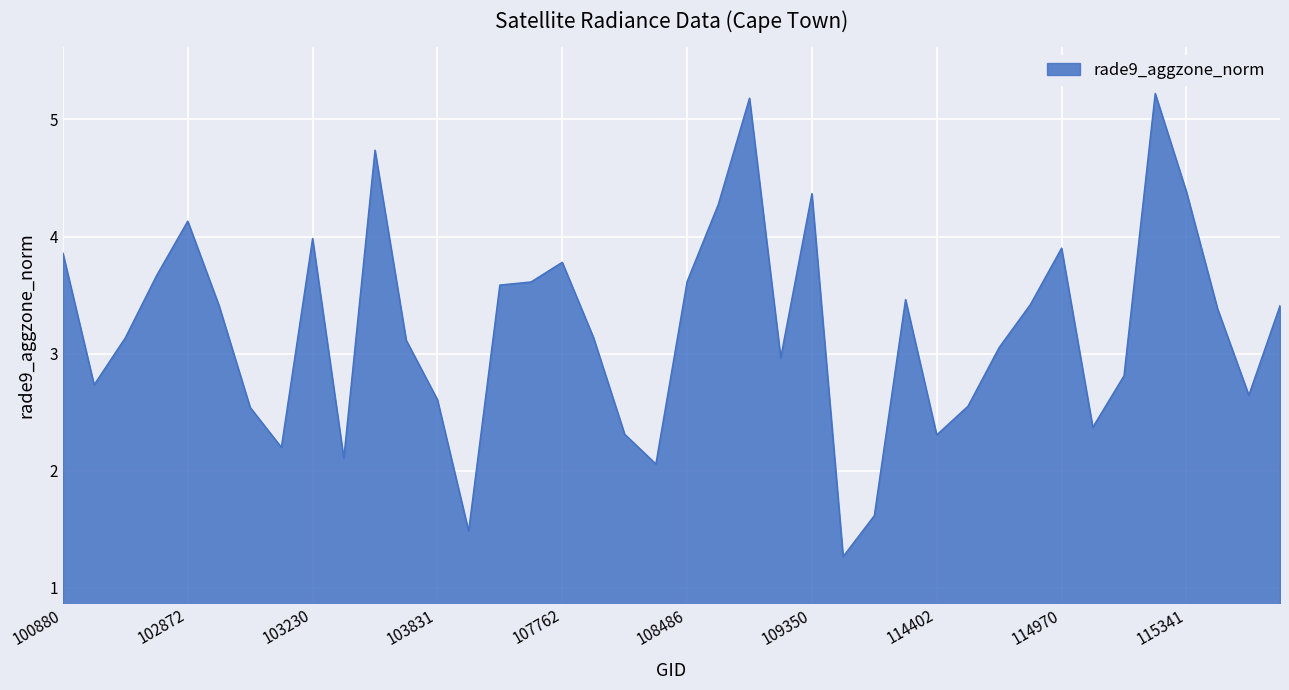

What is the smallest value displayed?

1.3